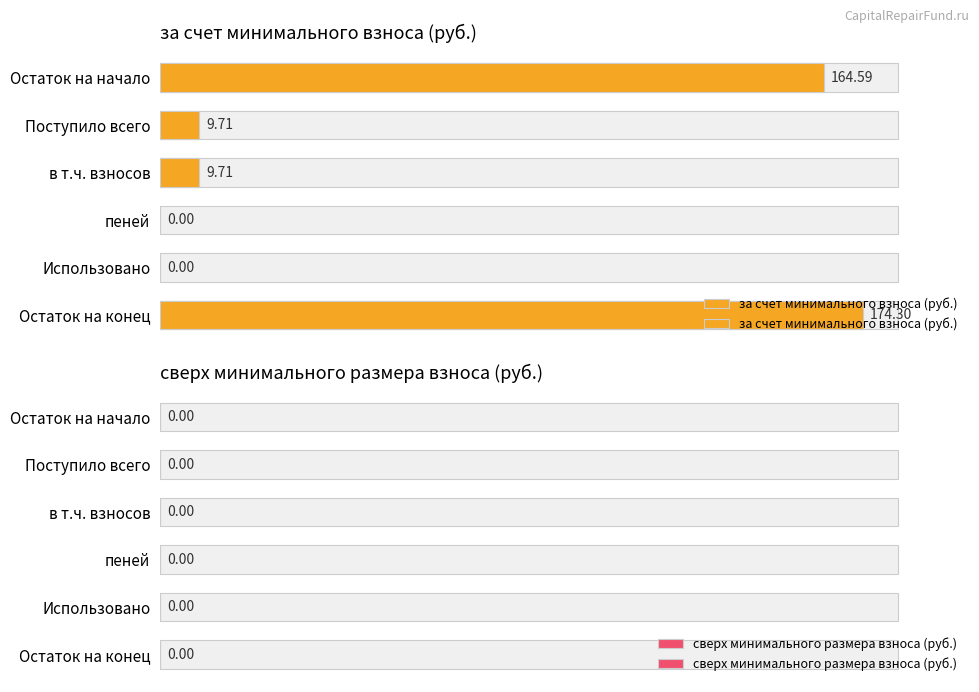

Is it true that сверх минимального размера взноса (руб.) equals 0.2 at 4?

False